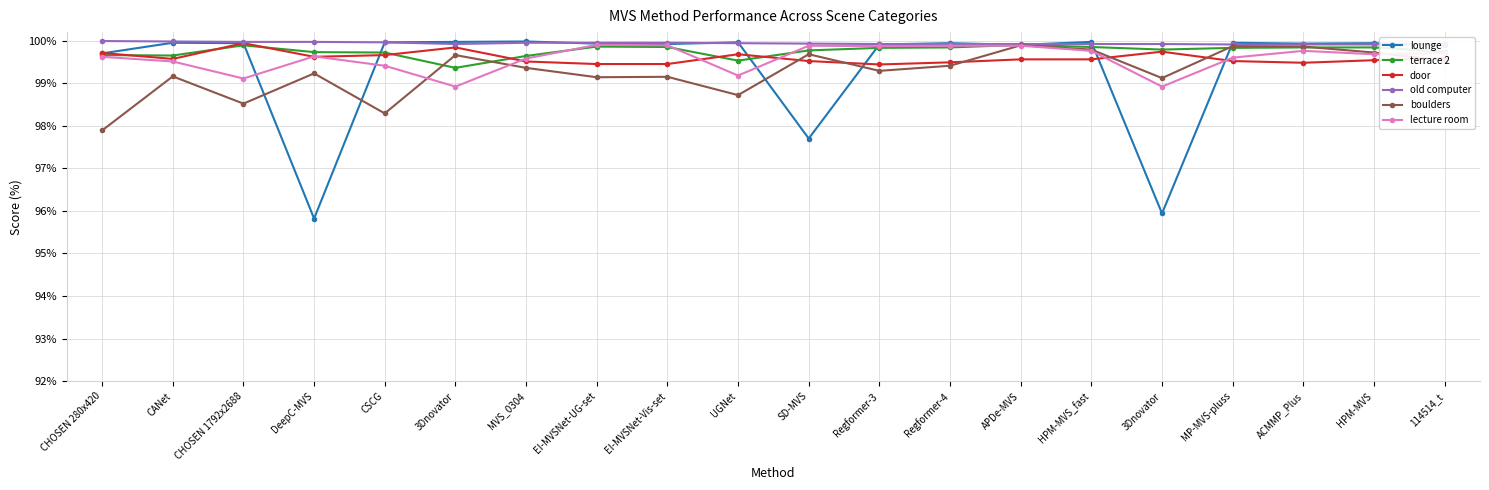

Which label corresponds to the largest value in the chart?

CHOSEN 280x420